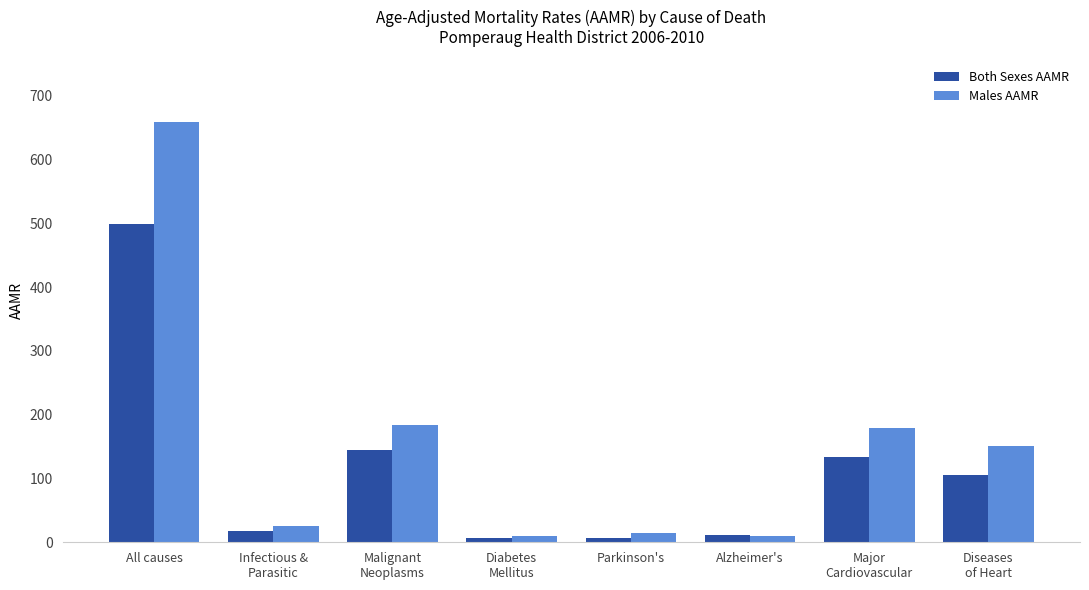

What is the total value across all series at Parkinson's?

21.0